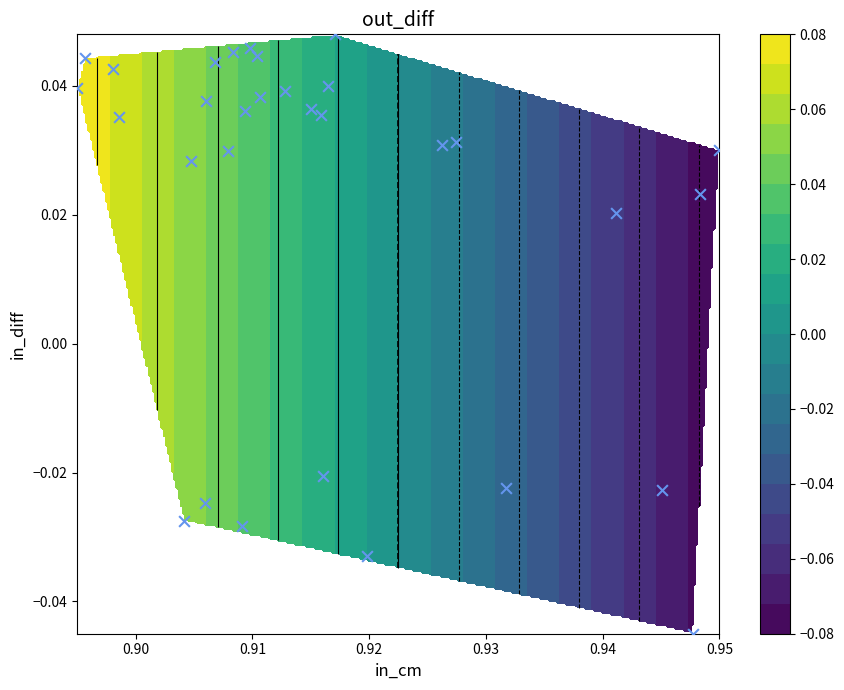

How many values are between 0 and 1?

23